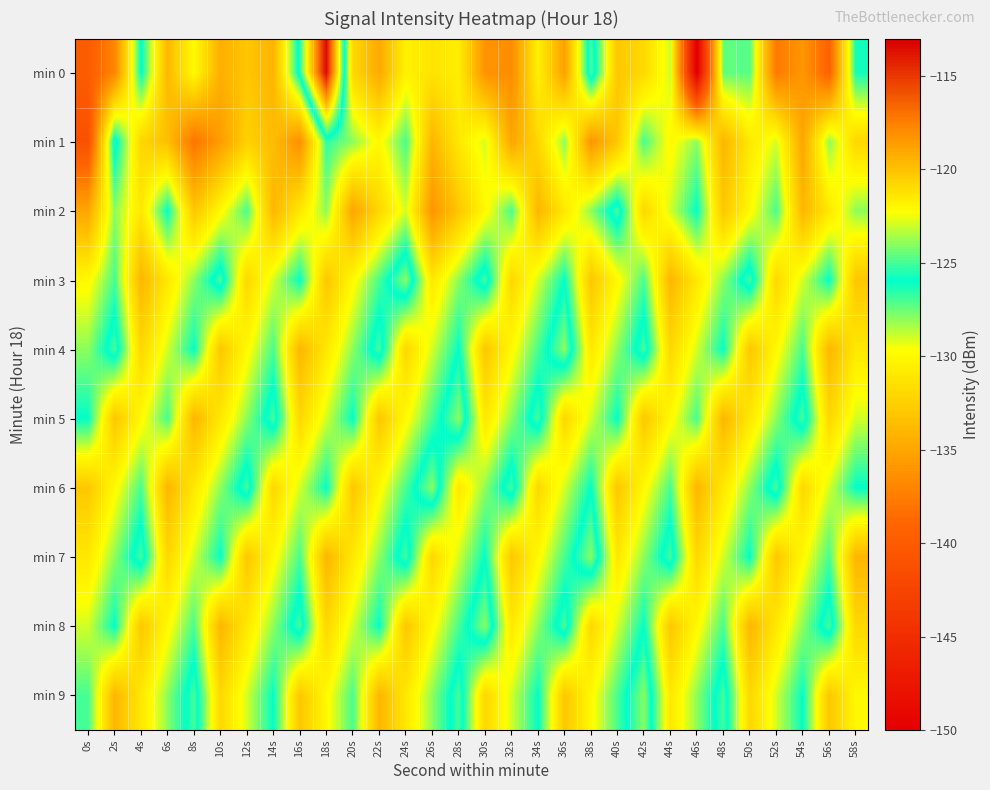

Reading left to right, transcribe all the data shown in this chart.

min 0: 0s=-139.9	2s=-137.0	4s=-125.9	6s=-133.9	8s=-129.8	10s=-134.5	12s=-133.0	14s=-134.1	16s=-125.3	18s=-113.4	20s=-131.9	22s=-134.8	24s=-130.4	26s=-131.3	28s=-130.7	30s=-136.1	32s=-136.5	34s=-130.5	36s=-135.3	38s=-124.8	40s=-133.0	42s=-131.9	44s=-128.9	46s=-150.3	48s=-127.4	50s=-127.2	52s=-137.7	54s=-135.9	56s=-139.3	58s=-126.2
min 1: 0s=-141.1	2s=-125.4	4s=-132.1	6s=-133.4	8s=-138.0	10s=-135.6	12s=-132.4	14s=-133.6	16s=-136.4	18s=-126.7	20s=-128.0	22s=-130.0	24s=-127.0	26s=-134.0	28s=-131.0	30s=-129.0	32s=-135.0	34s=-132.0	36s=-128.0	38s=-136.0	40s=-133.0	42s=-127.0	44s=-130.0	46s=-128.0	48s=-134.0	50s=-131.0	52s=-129.0	54s=-135.0	56s=-128.0	58s=-132.0
min 2: 0s=-135.0	2s=-128.0	4s=-131.0	6s=-126.0	8s=-133.0	10s=-130.0	12s=-127.0	14s=-134.0	16s=-131.0	18s=-128.0	20s=-135.0	22s=-132.0	24s=-129.0	26s=-136.0	28s=-133.0	30s=-130.0	32s=-127.0	34s=-134.0	36s=-131.0	38s=-128.0	40s=-125.0	42s=-132.0	44s=-129.0	46s=-126.0	48s=-133.0	50s=-130.0	52s=-127.0	54s=-134.0	56s=-131.0	58s=-128.0
min 3: 0s=-130.0	2s=-127.0	4s=-134.0	6s=-131.0	8s=-128.0	10s=-125.0	12s=-132.0	14s=-129.0	16s=-126.0	18s=-133.0	20s=-130.0	22s=-127.0	24s=-124.0	26s=-131.0	28s=-128.0	30s=-125.0	32s=-132.0	34s=-129.0	36s=-126.0	38s=-133.0	40s=-130.0	42s=-127.0	44s=-134.0	46s=-131.0	48s=-128.0	50s=-125.0	52s=-132.0	54s=-129.0	56s=-126.0	58s=-133.0
min 4: 0s=-128.0	2s=-125.0	4s=-132.0	6s=-129.0	8s=-126.0	10s=-133.0	12s=-130.0	14s=-127.0	16s=-134.0	18s=-131.0	20s=-128.0	22s=-125.0	24s=-132.0	26s=-129.0	28s=-126.0	30s=-133.0	32s=-130.0	34s=-127.0	36s=-124.0	38s=-131.0	40s=-128.0	42s=-125.0	44s=-132.0	46s=-129.0	48s=-126.0	50s=-133.0	52s=-130.0	54s=-127.0	56s=-134.0	58s=-131.0
min 5: 0s=-126.0	2s=-133.0	4s=-130.0	6s=-127.0	8s=-134.0	10s=-131.0	12s=-128.0	14s=-125.0	16s=-132.0	18s=-129.0	20s=-126.0	22s=-133.0	24s=-130.0	26s=-127.0	28s=-124.0	30s=-131.0	32s=-128.0	34s=-125.0	36s=-132.0	38s=-129.0	40s=-126.0	42s=-133.0	44s=-130.0	46s=-127.0	48s=-134.0	50s=-131.0	52s=-128.0	54s=-125.0	56s=-132.0	58s=-129.0
min 6: 0s=-133.0	2s=-130.0	4s=-127.0	6s=-134.0	8s=-131.0	10s=-128.0	12s=-125.0	14s=-132.0	16s=-129.0	18s=-126.0	20s=-133.0	22s=-130.0	24s=-127.0	26s=-124.0	28s=-131.0	30s=-128.0	32s=-125.0	34s=-132.0	36s=-129.0	38s=-126.0	40s=-133.0	42s=-130.0	44s=-127.0	46s=-134.0	48s=-131.0	50s=-128.0	52s=-125.0	54s=-132.0	56s=-129.0	58s=-126.0
min 7: 0s=-131.0	2s=-128.0	4s=-125.0	6s=-132.0	8s=-129.0	10s=-126.0	12s=-133.0	14s=-130.0	16s=-127.0	18s=-134.0	20s=-131.0	22s=-128.0	24s=-125.0	26s=-132.0	28s=-129.0	30s=-126.0	32s=-133.0	34s=-130.0	36s=-127.0	38s=-124.0	40s=-131.0	42s=-128.0	44s=-125.0	46s=-132.0	48s=-129.0	50s=-126.0	52s=-133.0	54s=-130.0	56s=-127.0	58s=-134.0
min 8: 0s=-129.0	2s=-126.0	4s=-133.0	6s=-130.0	8s=-127.0	10s=-134.0	12s=-131.0	14s=-128.0	16s=-125.0	18s=-132.0	20s=-129.0	22s=-126.0	24s=-133.0	26s=-130.0	28s=-127.0	30s=-124.0	32s=-131.0	34s=-128.0	36s=-125.0	38s=-132.0	40s=-129.0	42s=-126.0	44s=-133.0	46s=-130.0	48s=-127.0	50s=-134.0	52s=-131.0	54s=-128.0	56s=-125.0	58s=-132.0
min 9: 0s=-127.0	2s=-134.0	4s=-131.0	6s=-128.0	8s=-125.0	10s=-132.0	12s=-129.0	14s=-126.0	16s=-133.0	18s=-130.0	20s=-127.0	22s=-134.0	24s=-131.0	26s=-128.0	28s=-125.0	30s=-132.0	32s=-129.0	34s=-126.0	36s=-133.0	38s=-130.0	40s=-127.0	42s=-124.0	44s=-131.0	46s=-128.0	48s=-125.0	50s=-132.0	52s=-129.0	54s=-126.0	56s=-133.0	58s=-130.0